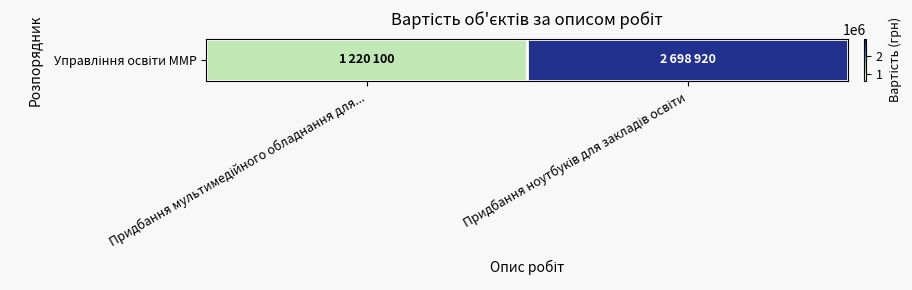

The chart shows a value of 814970 at Придбання мультимедійного обладнання для.... True or false?

False